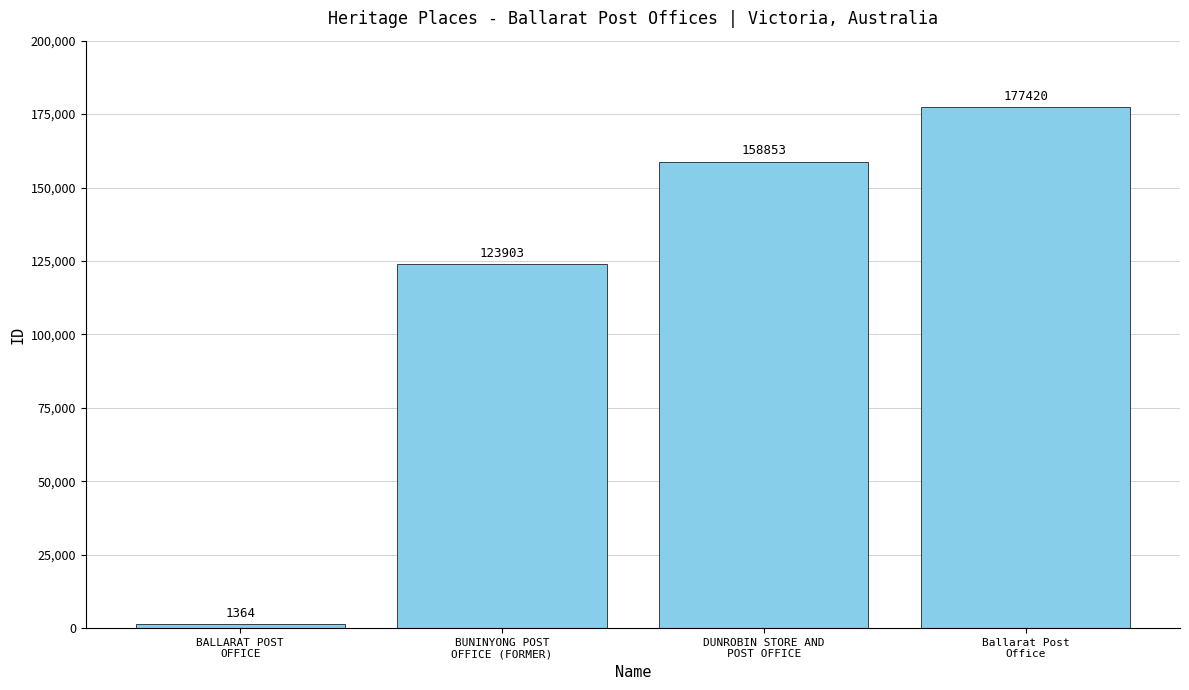

Which category has the highest value across all series?

Ballarat Post
Office